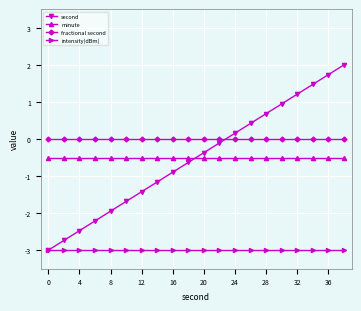

Which series has the largest range (max minus min)?

second